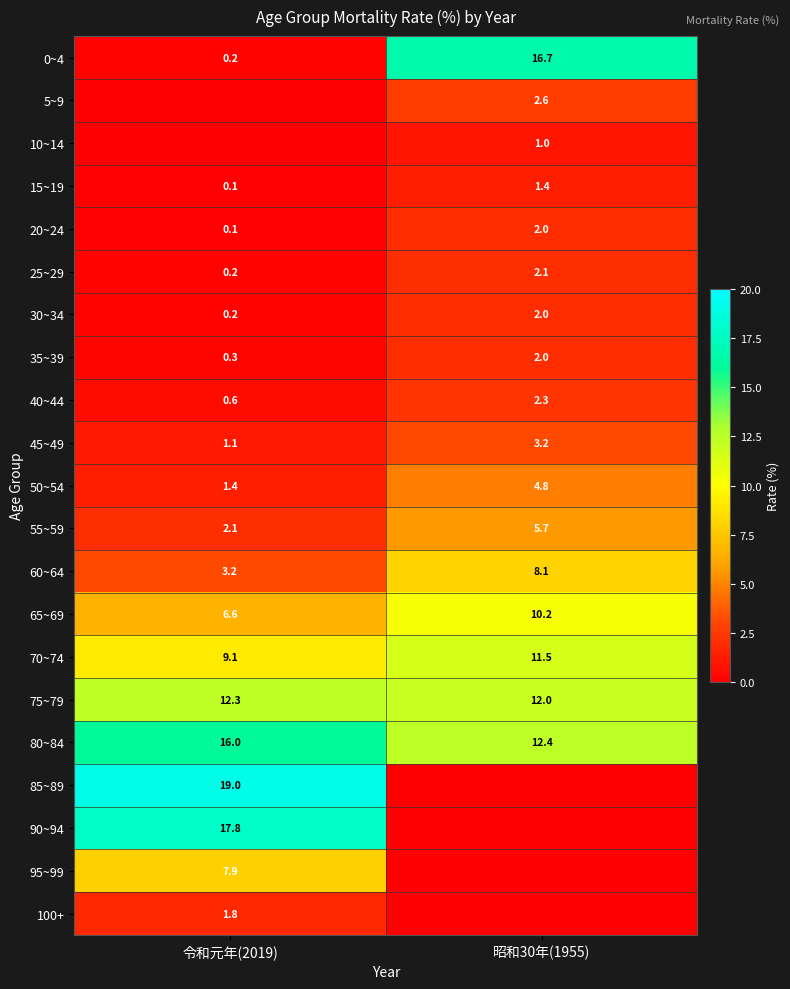

Which category has the highest value in the 30~34 series?

昭和30年(1955)